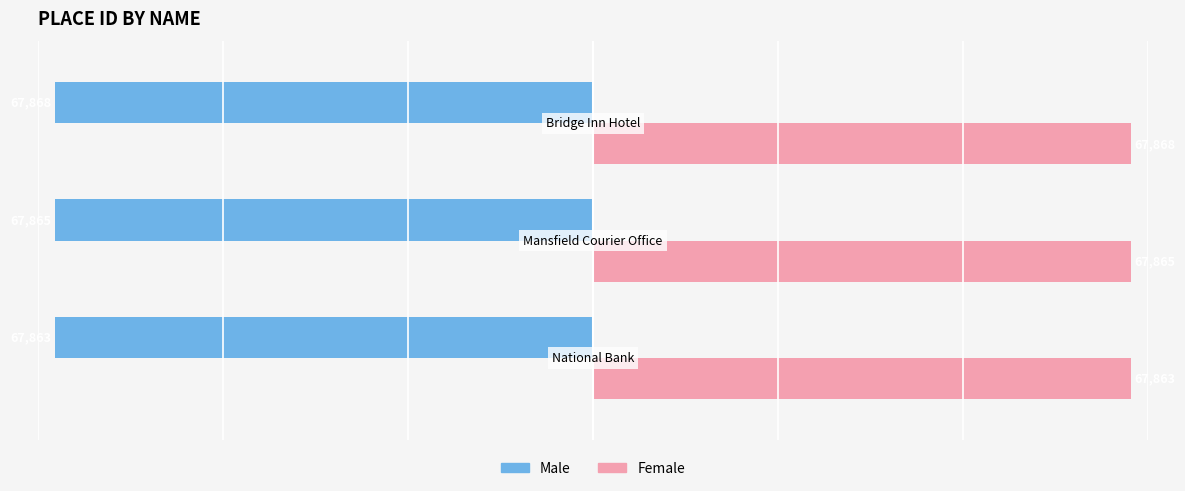

What is the average value of the Female series?

67865